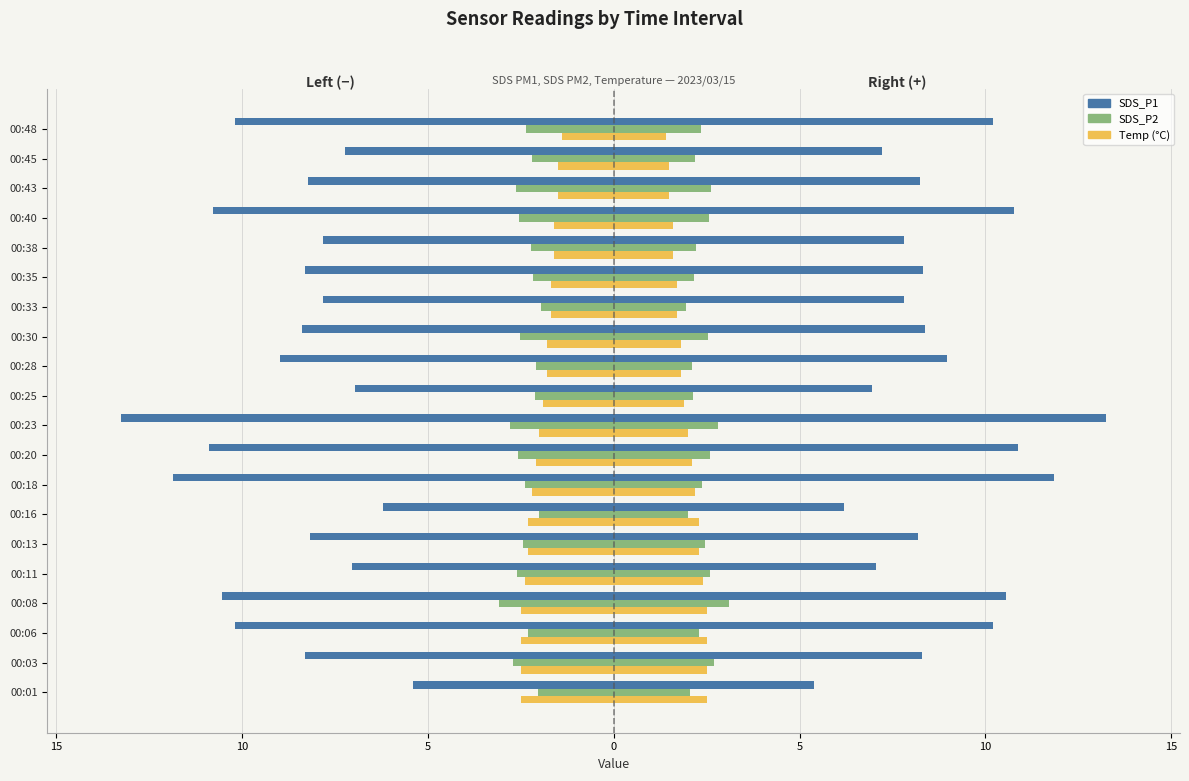

How many bars are there in each group?

3